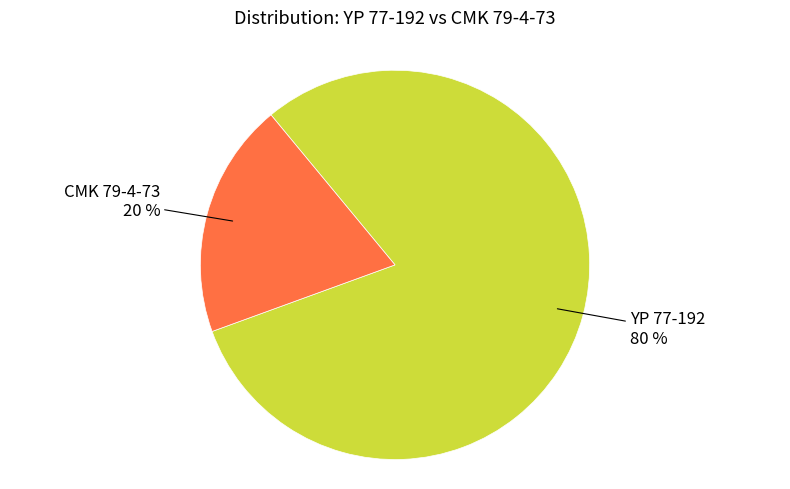

Is it true that CMK 79-4-73 is 6% of the pie?

False